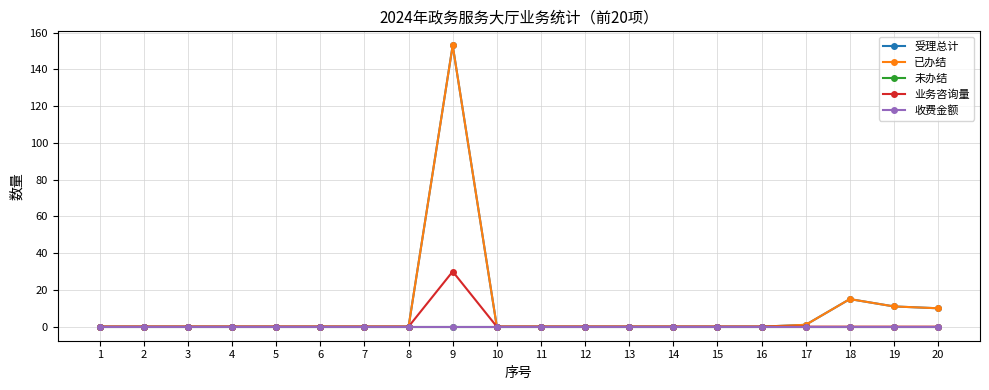

True or false: 未办结 has more than 1 interior local peaks.

False